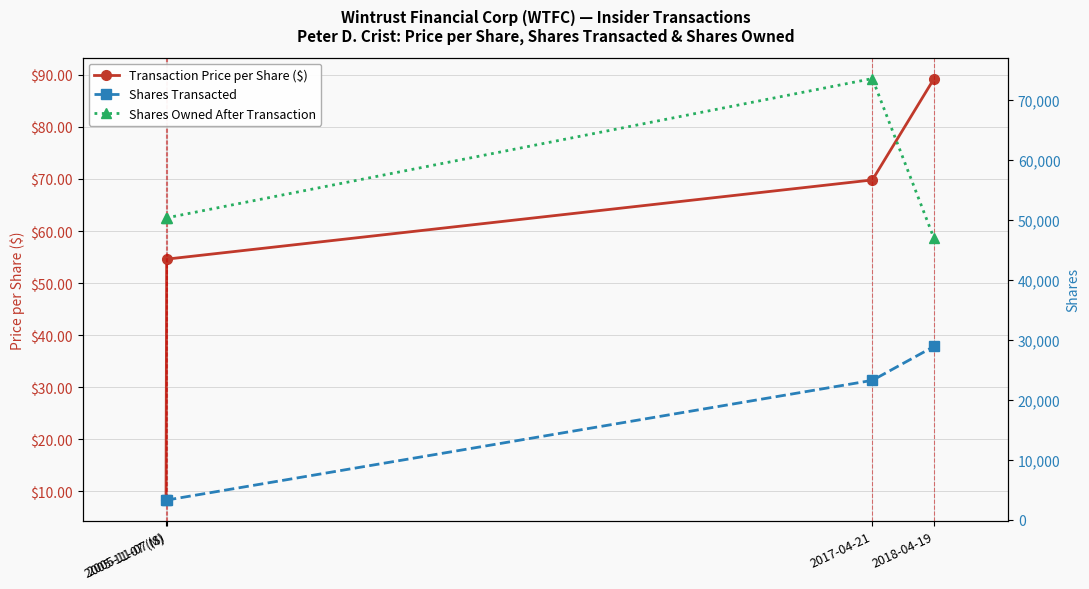

What is the total value across all series at 2005-11-07 (S)?

53635.6